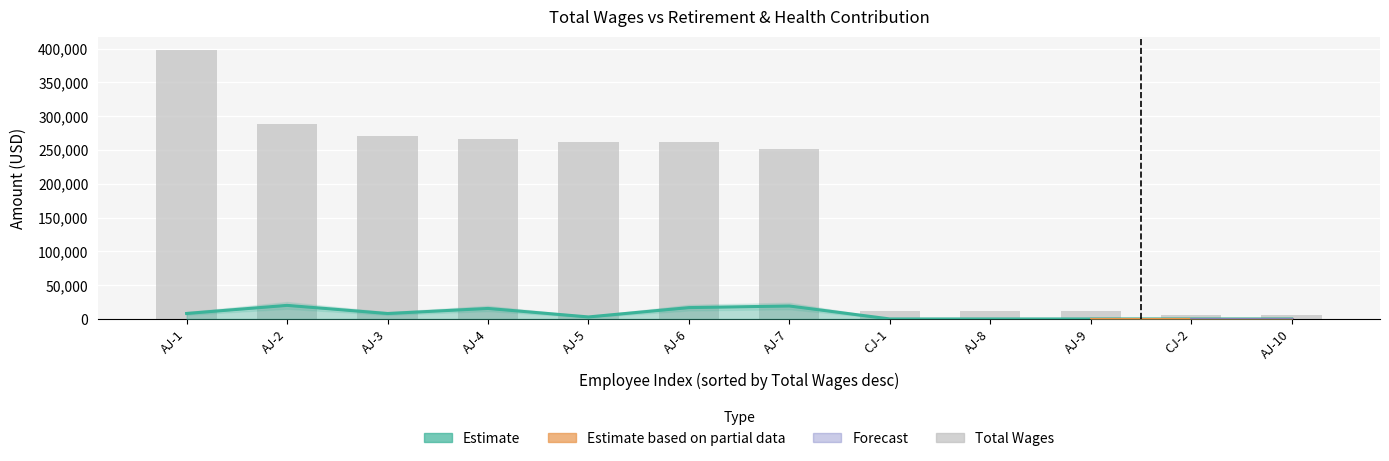

How many bars are there in total?

12